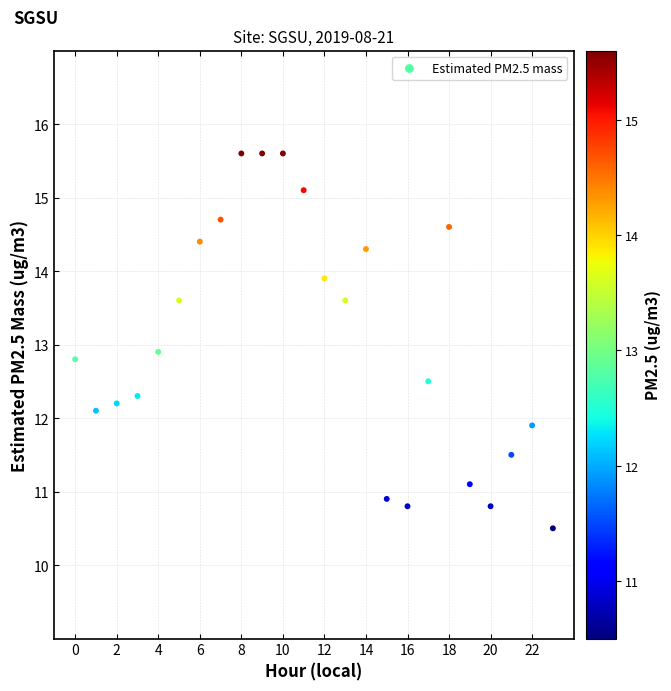

What Y value in the scatter plot is closest to 13?

12.9